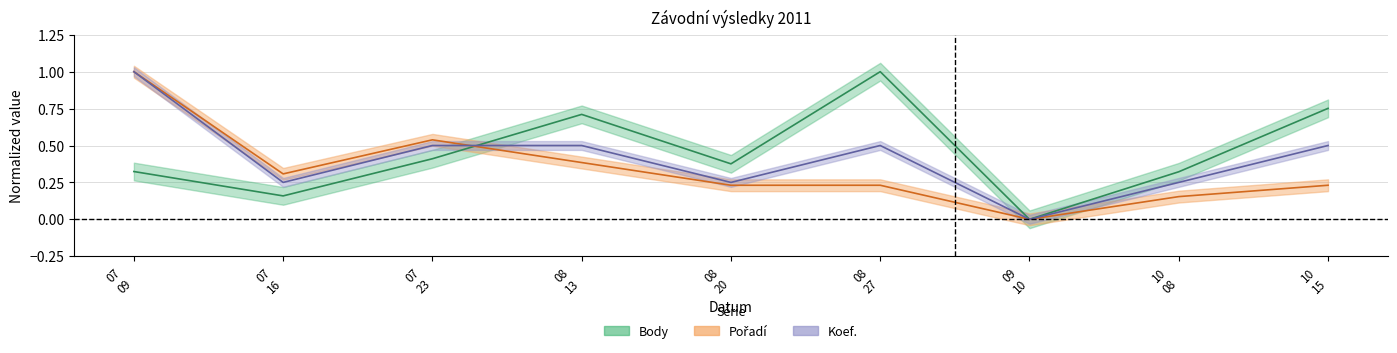

What position from the left is 07 16?

2